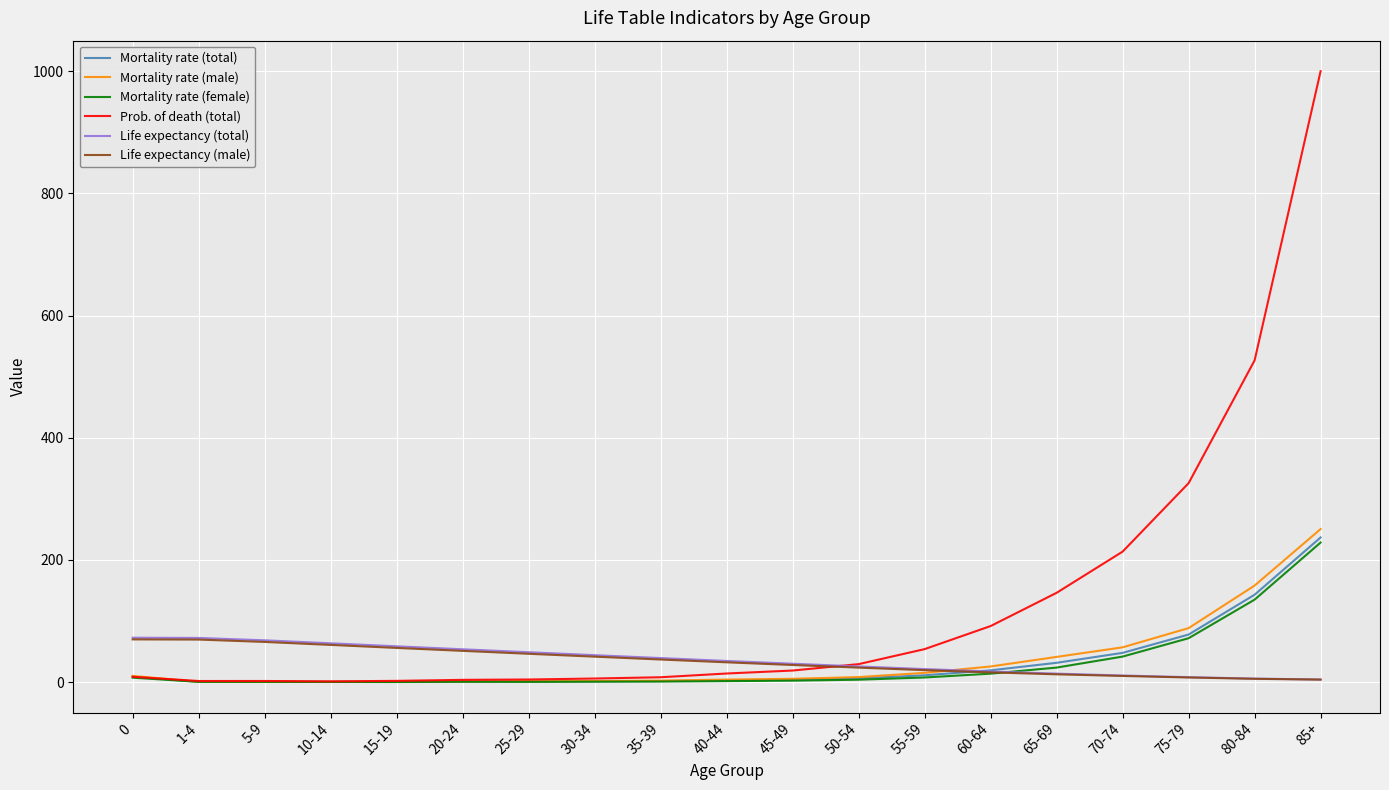

What are all the series names shown in the legend?

Mortality rate (total), Mortality rate (male), Mortality rate (female), Prob. of death (total), Life expectancy (total), Life expectancy (male)